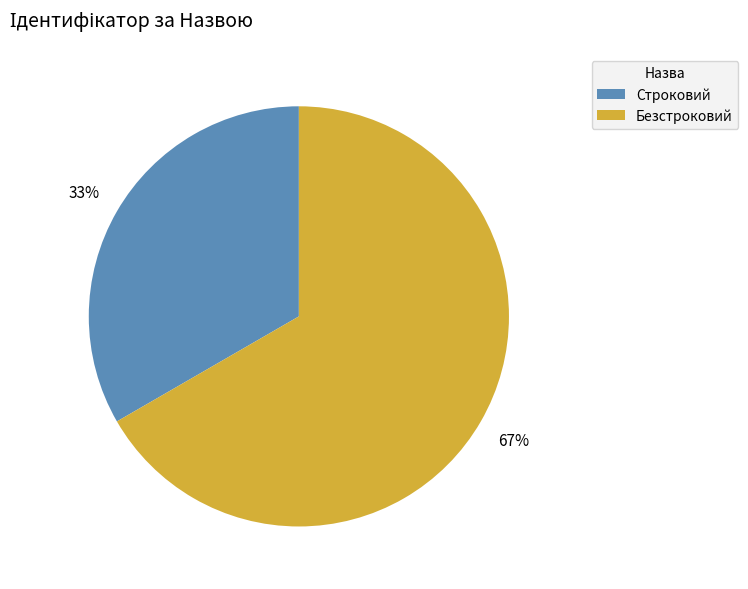

Is Безстроковий the majority of the pie?

Yes